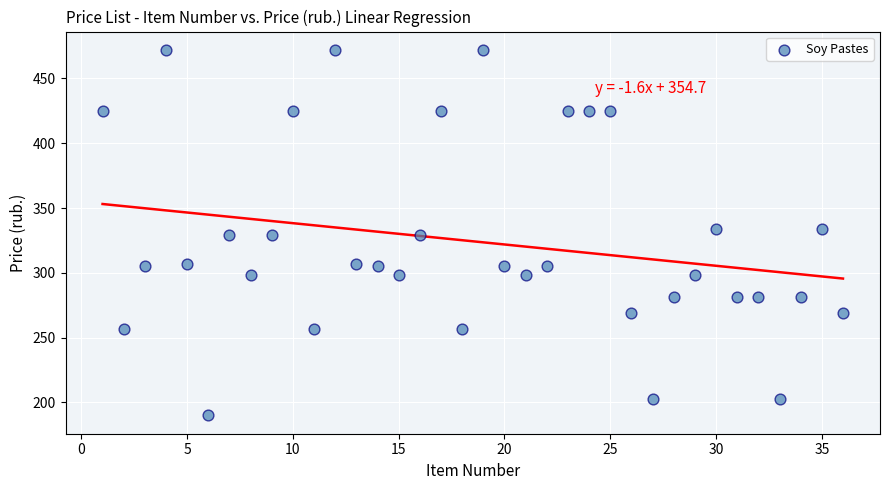

What is the range of X values (max minus min)?

35